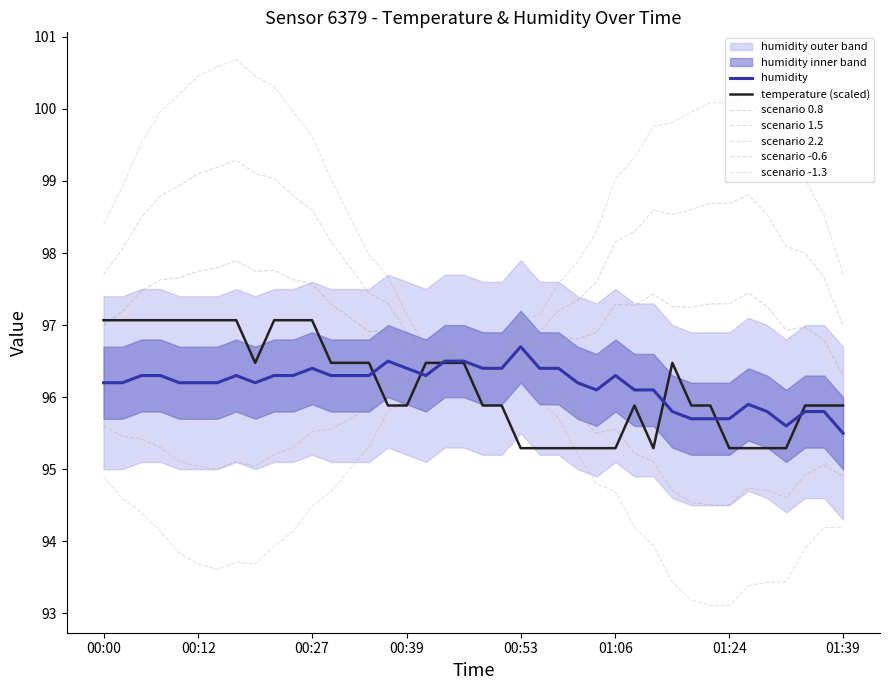

True or false: humidity and temperature intersect in this chart.

True